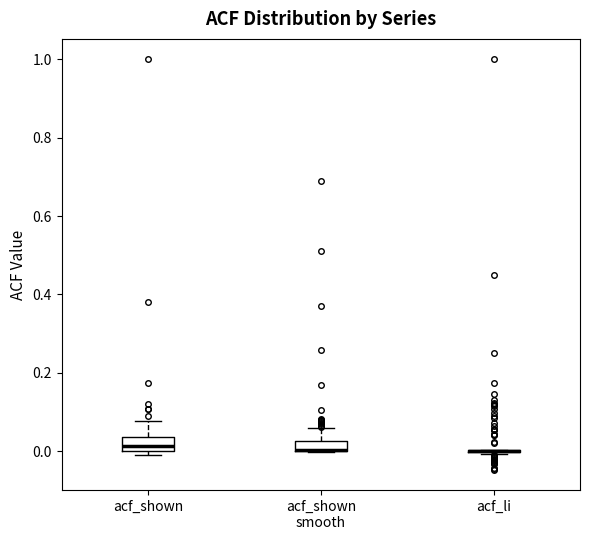

Where does the upper whisker of the box for acf_shown end on the y-axis? The values are not printed on the chart, so give them approximately, as read against the axis.

0.08